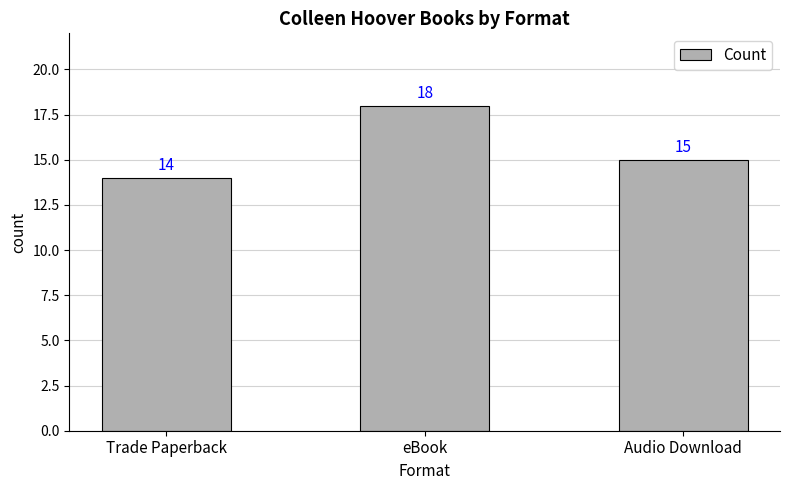

Approximately how many times larger is the value at eBook compared to Trade Paperback?

1.3